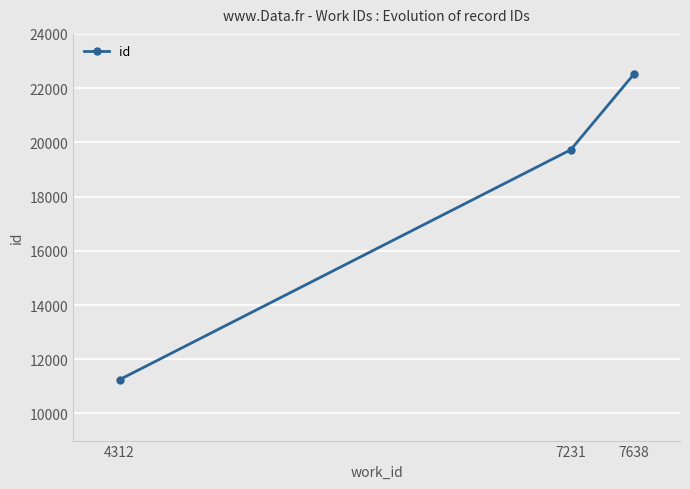

The chart shows a value of 16897 at 4312. True or false?

False